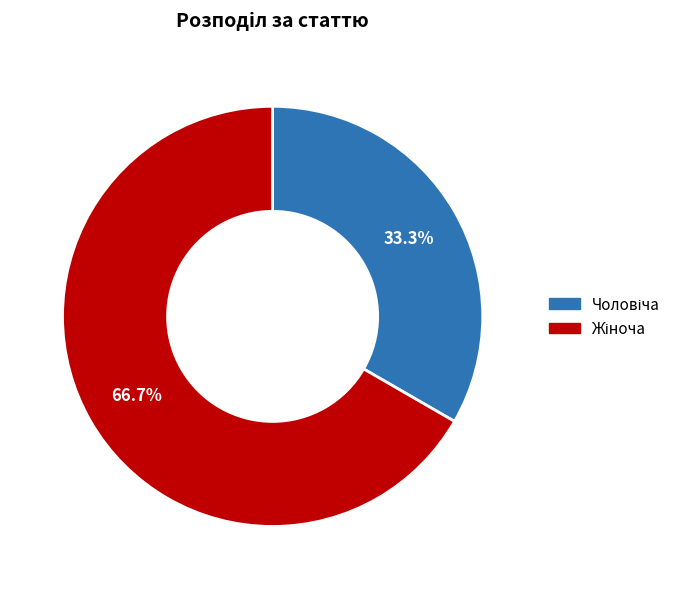

Is there a majority slice in this chart?

Yes